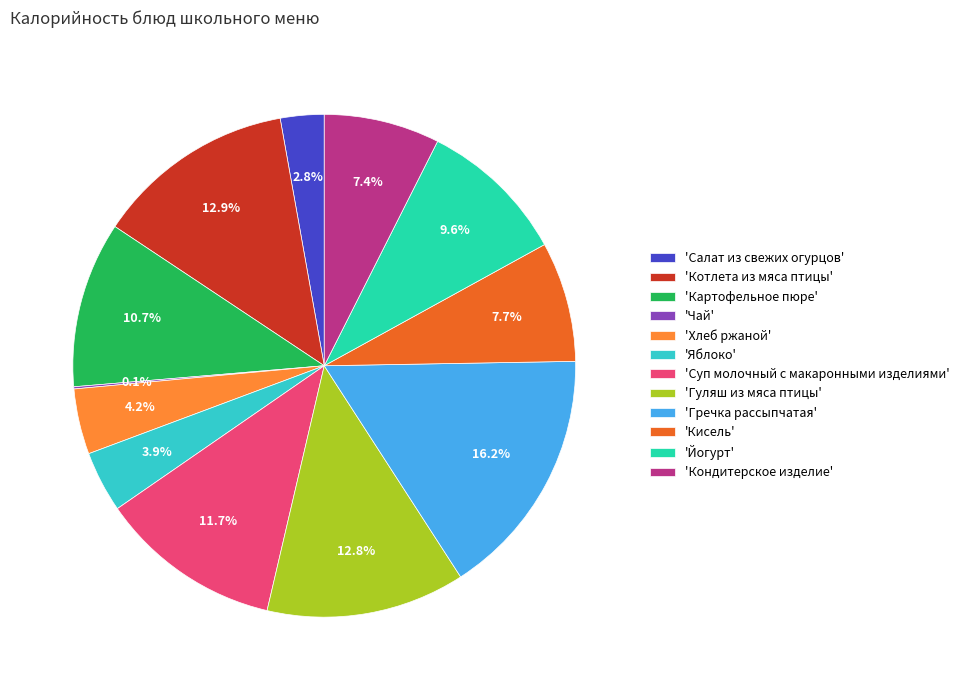

Which category has the biggest portion of the pie?

'Гречка рассыпчатая'